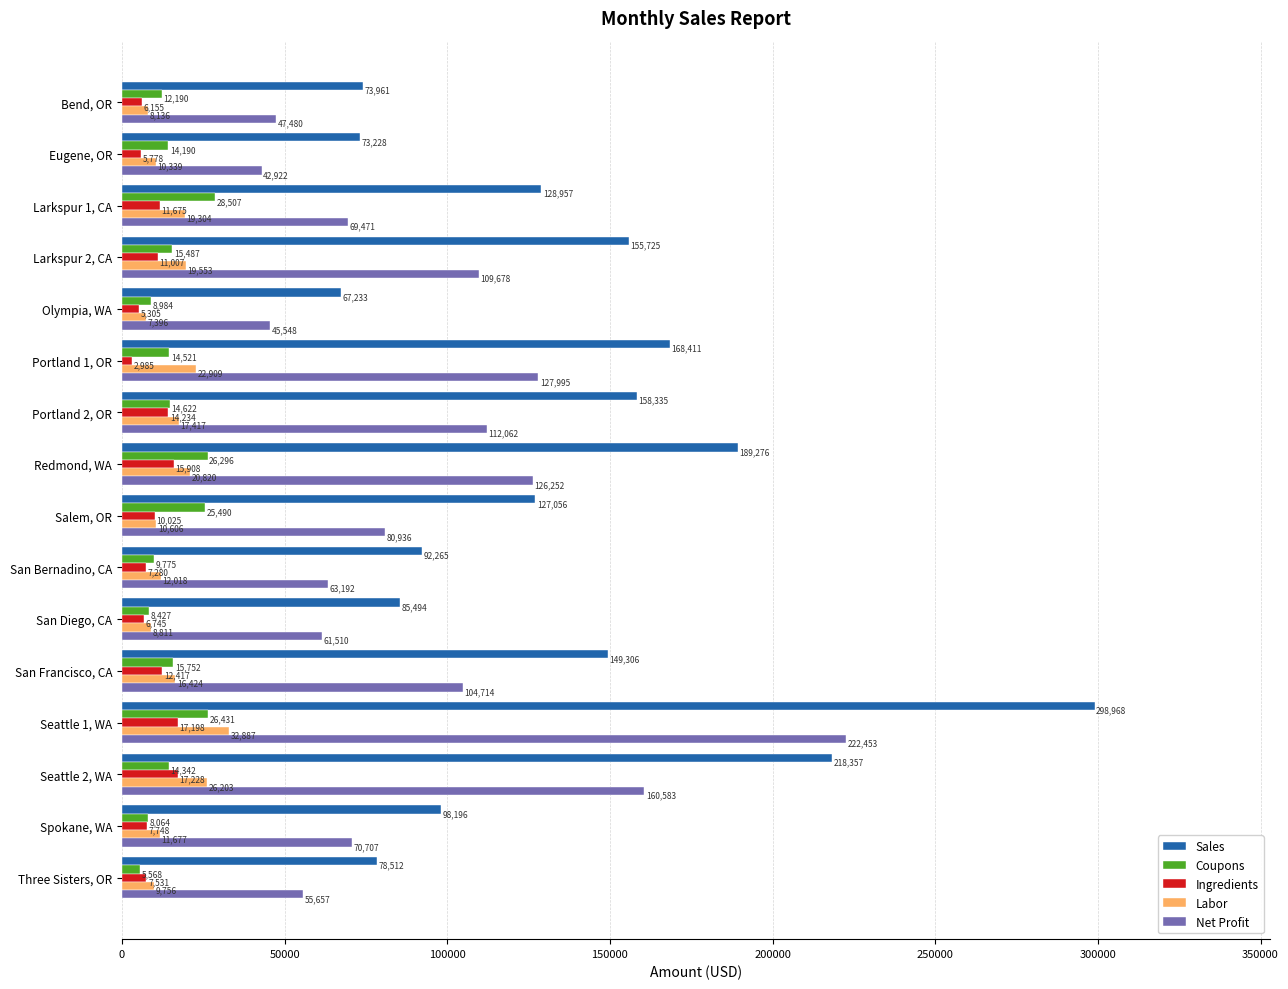

What is the maximum value shown in the chart?

298968.2